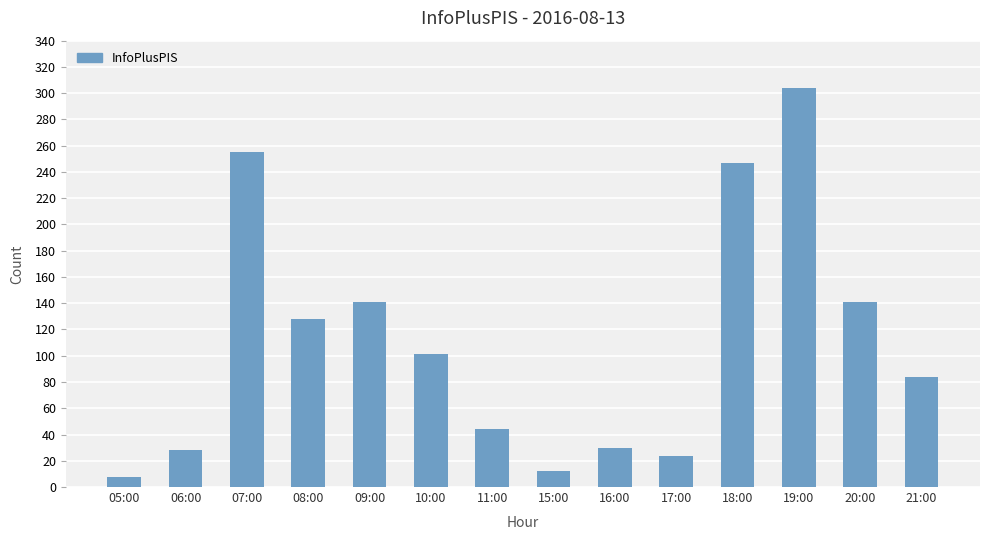

What is the maximum value shown in the chart?

304